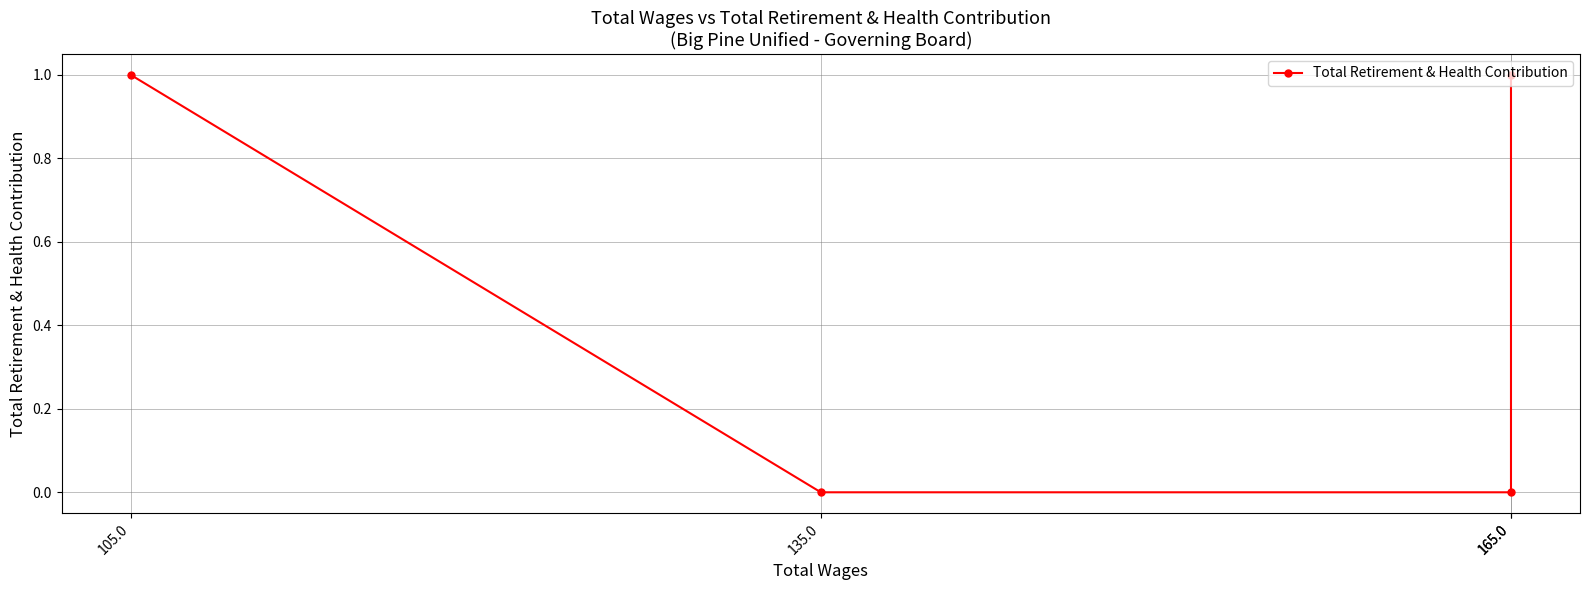

The value at 135.0 is 0. True or false?

False